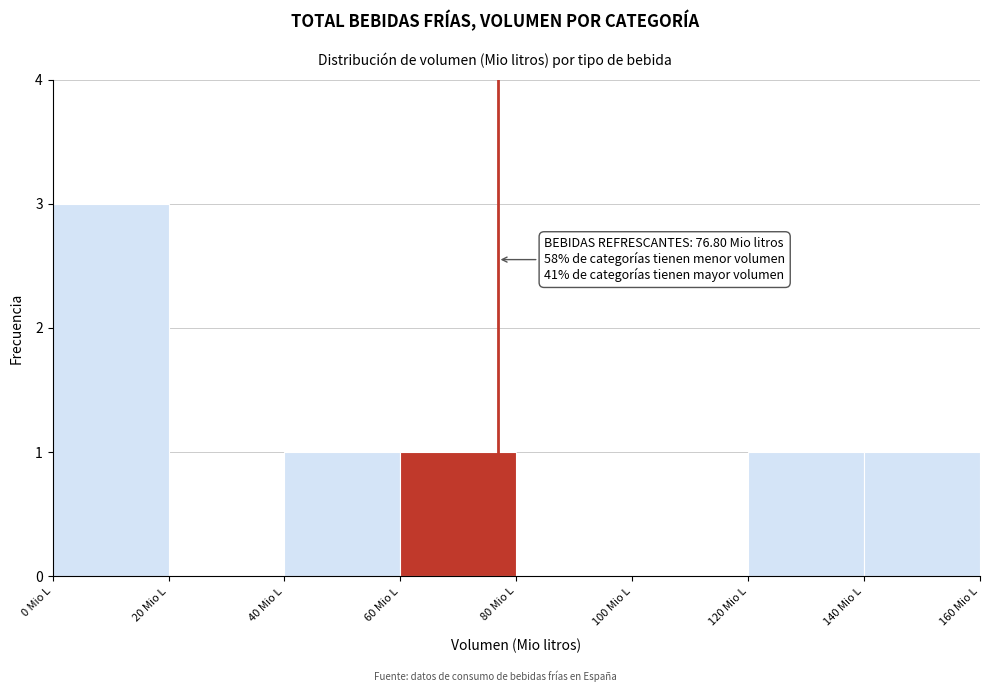

Over which range of the x-axis is the bar tallest?

0 to 20